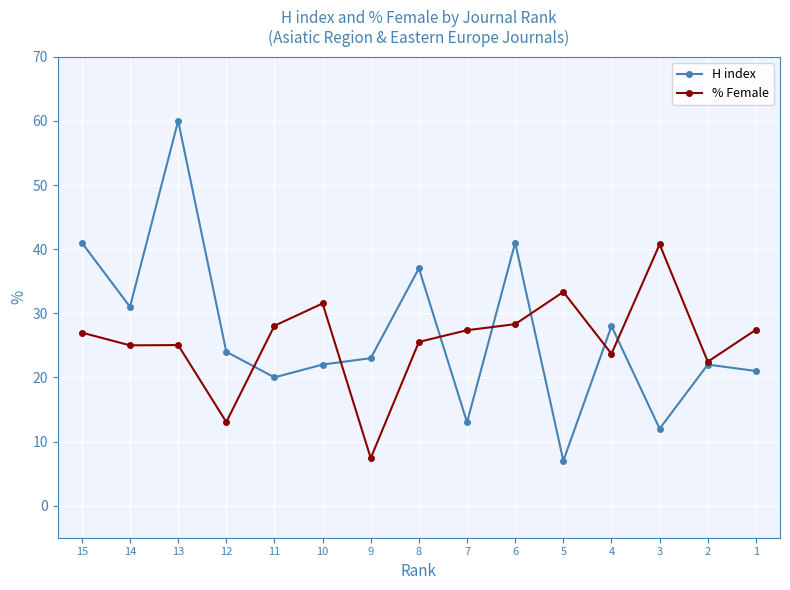

What are all the series names shown in the legend?

H index, % Female